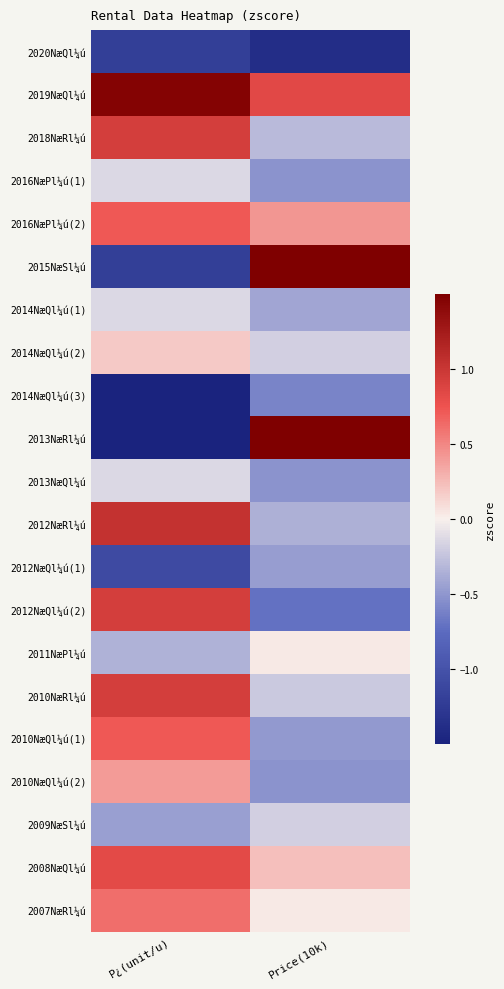

What is the spread (max minus min) of values at Price(10k)?

4.9